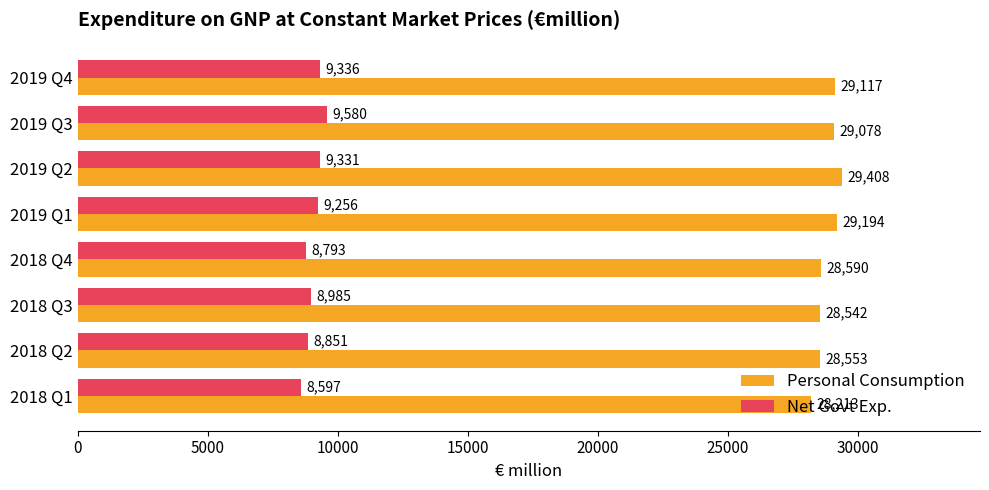

Where is Net Govt Exp. nearest to the value 9088?

2018 Q3